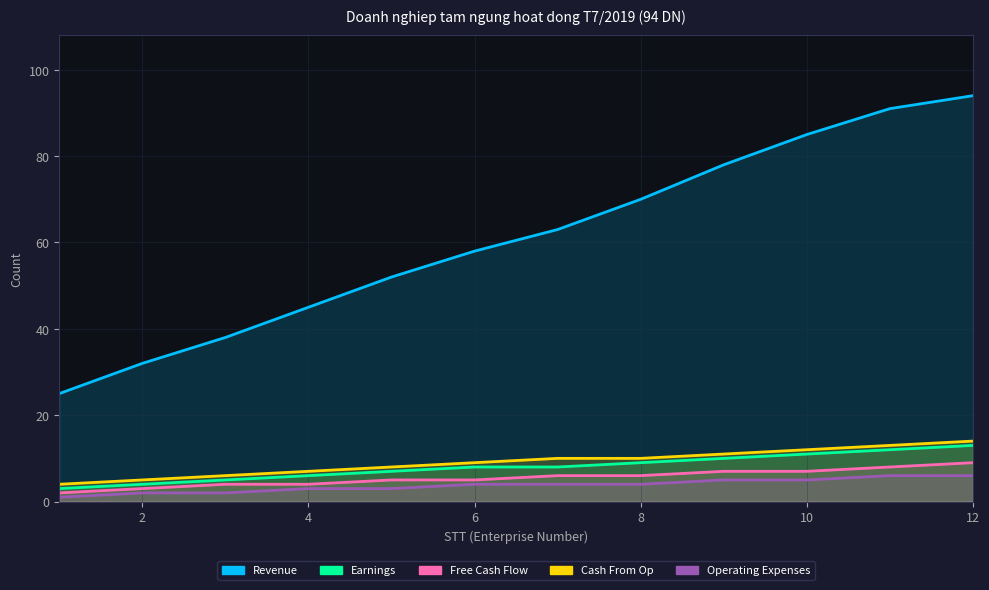

Reading right to left, list all the values displayed in this chart.

Revenue: 94	91	85	78	70	63	58	52	45	38	32	25
Earnings: 13	12	11	10	9	8	8	7	6	5	4	3
Free Cash Flow: 9	8	7	7	6	6	5	5	4	4	3	2
Cash From Op: 14	13	12	11	10	10	9	8	7	6	5	4
Operating Expenses: 6	6	5	5	4	4	4	3	3	2	2	1